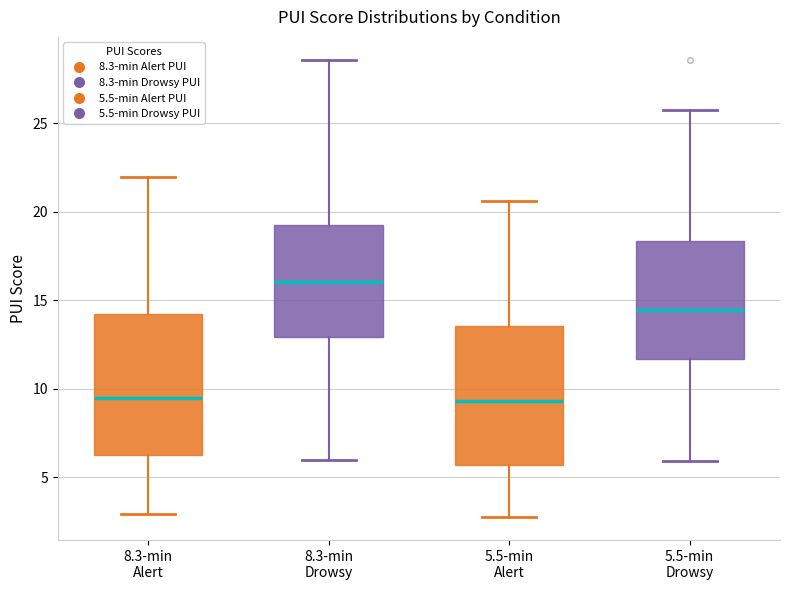

Which box's median line is the highest?

8.3-min Drowsy